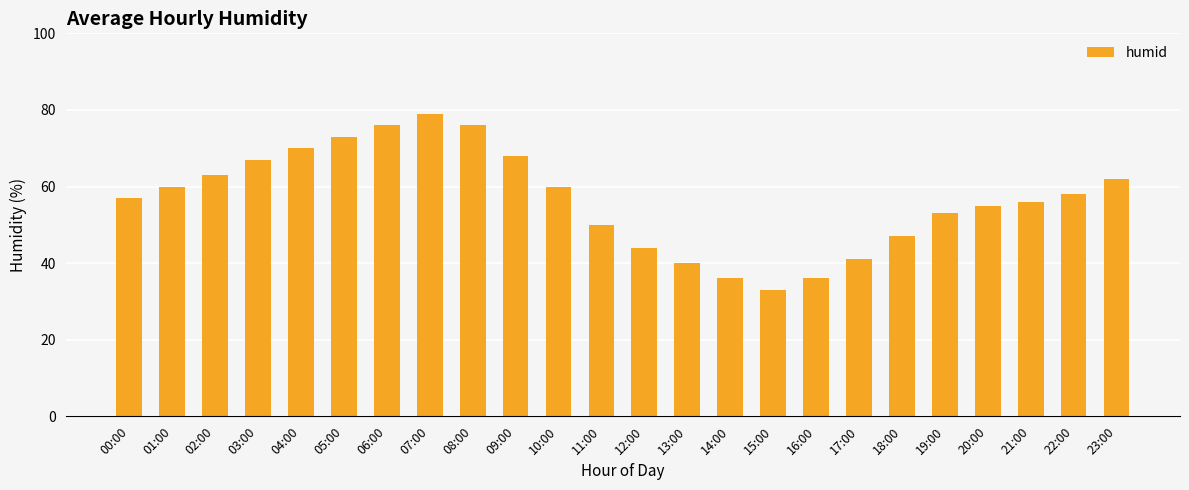

What is the average value?

57